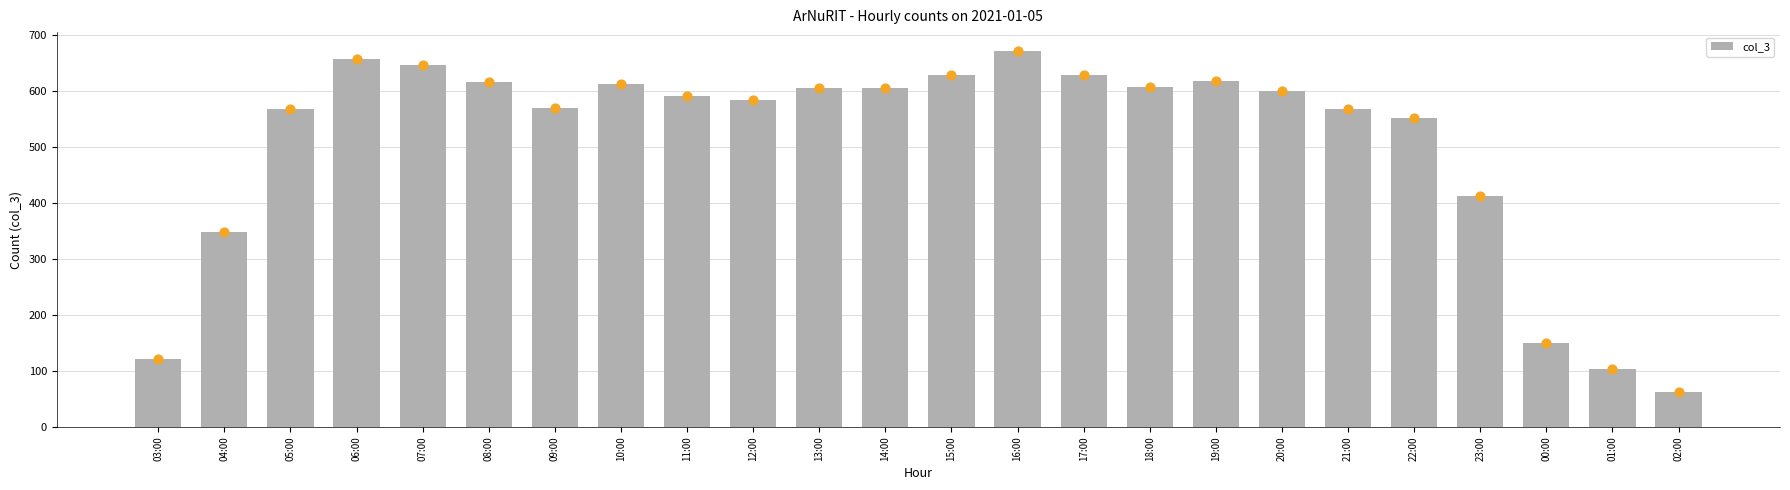

What is the change in value from 12:00 to 17:00?

+45